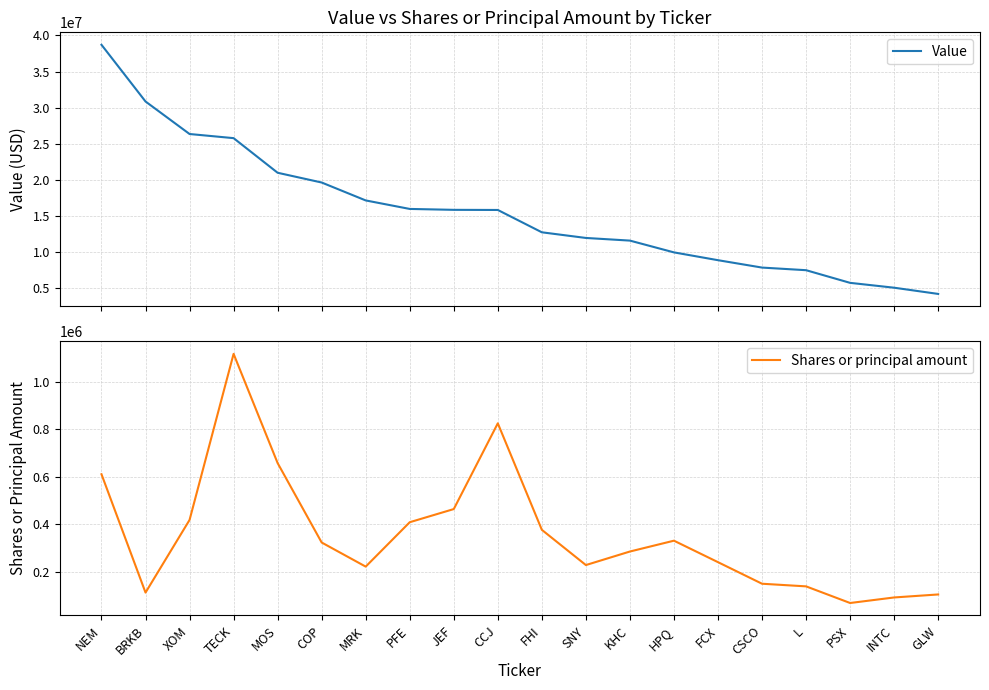

How many lines are shown in the chart?

2